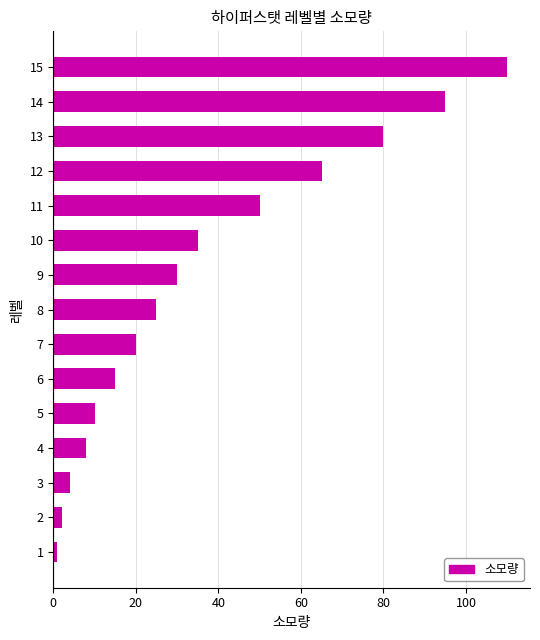

At which label is the value closest to 55?

11